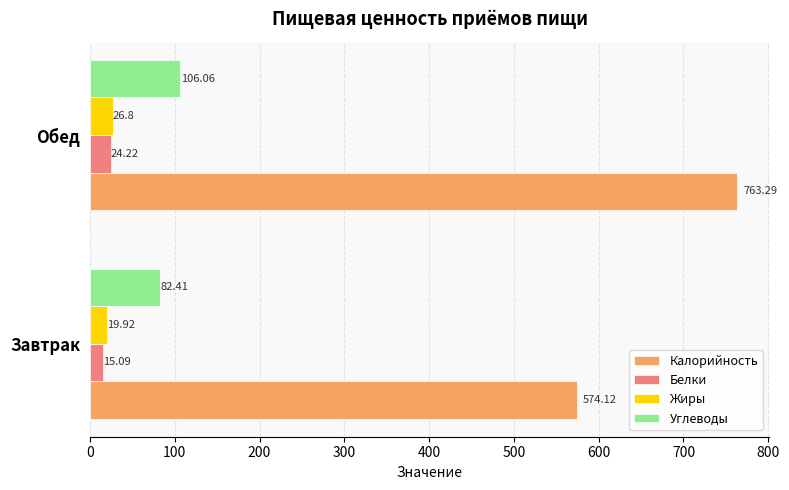

How many data points in Жиры are less than 26?

1